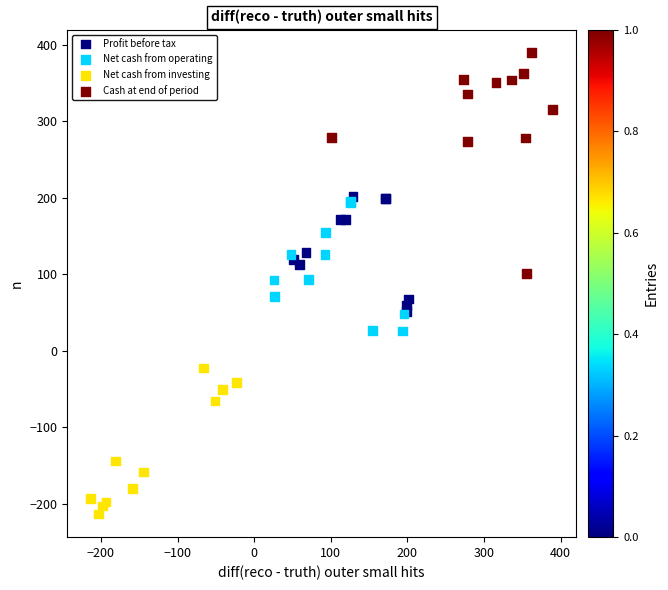

Which series contains the lowest Y value?

Net cash from investing